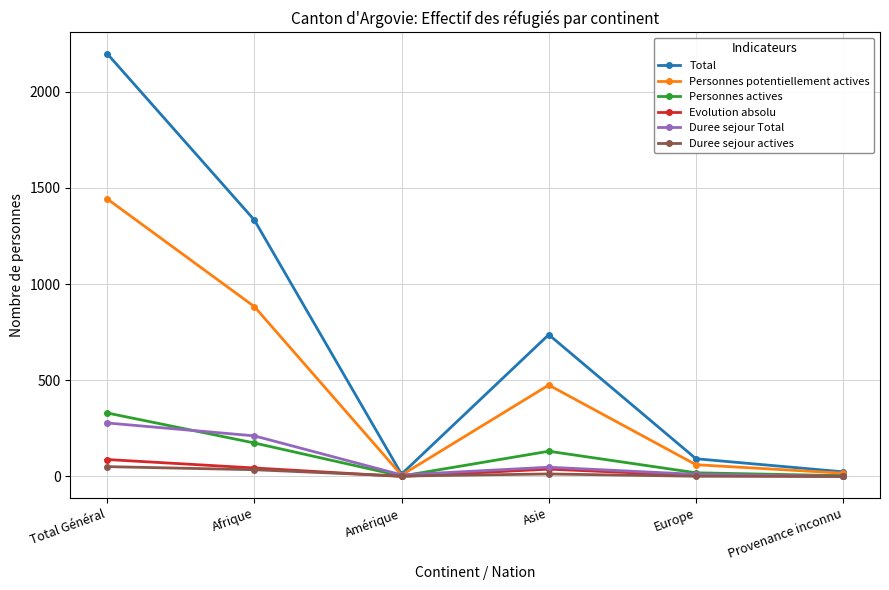

What value does the Duree sejour actives series have at Total Général?

51